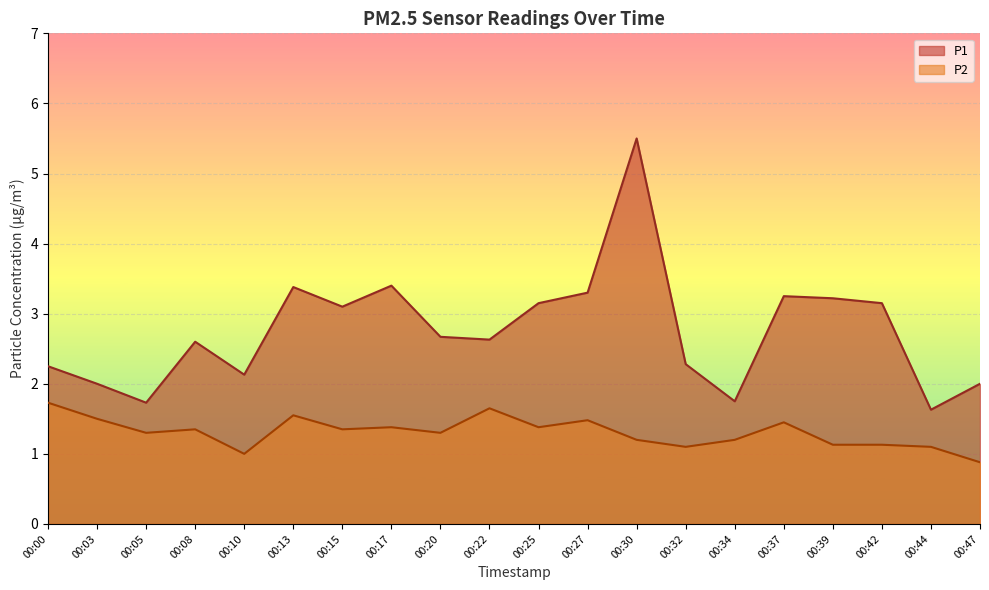

Where does the P1 series first go above 2?

00:00